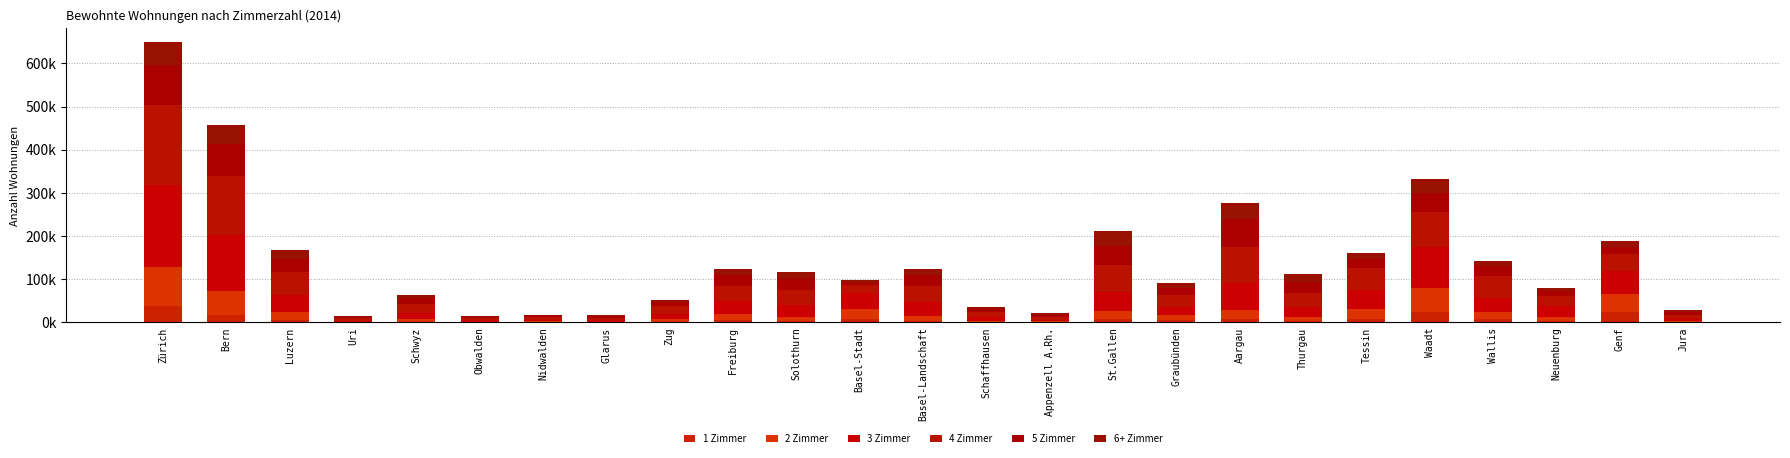

True or false: 1 Zimmer has a value of 23157 at Waadt.

True